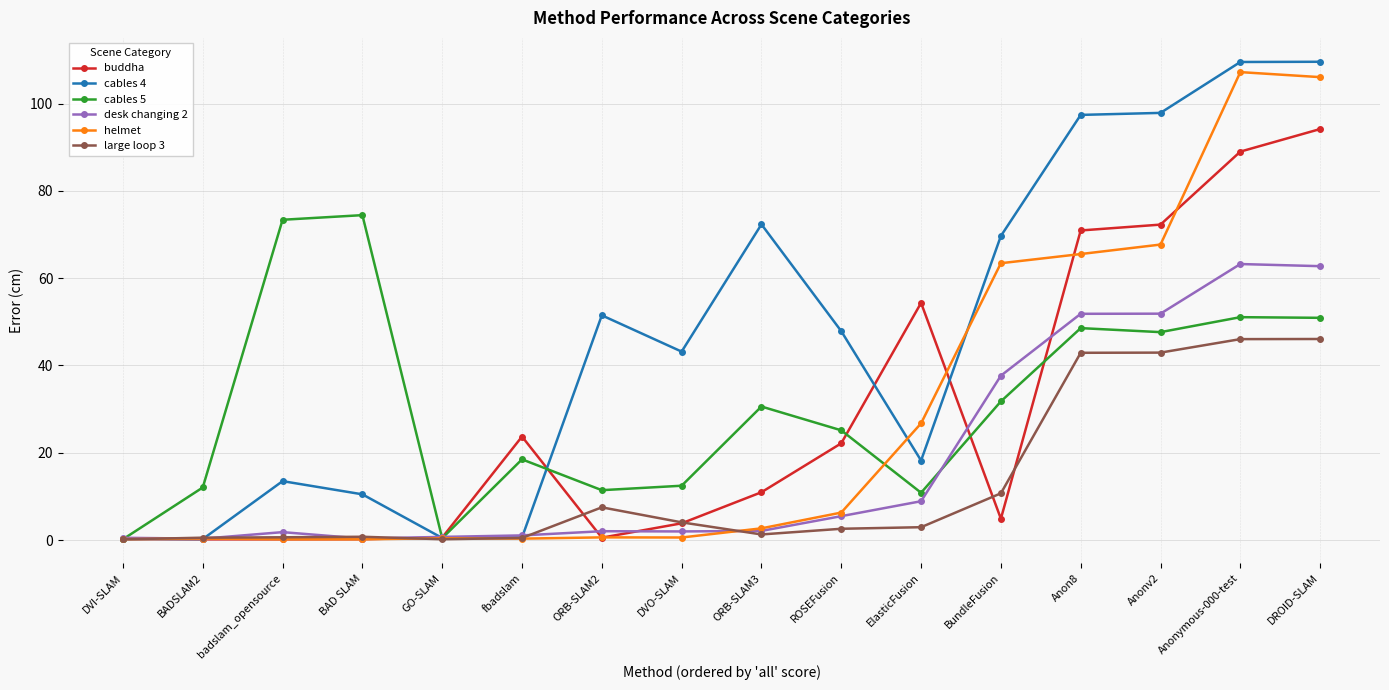

Between Anon8 and Anonymous-000-test, which series saw the biggest shift?

helmet